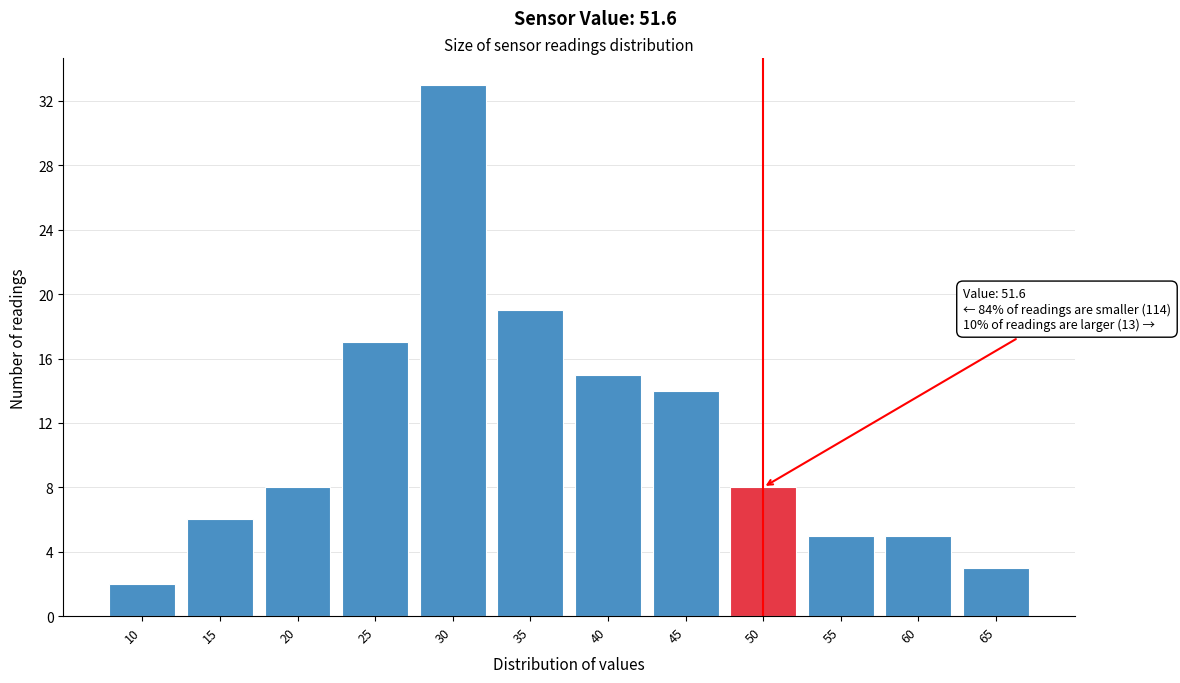

Reading left to right, what are all the values shown in this chart?

2	6	8	17	33	19	15	14	8	5	5	3